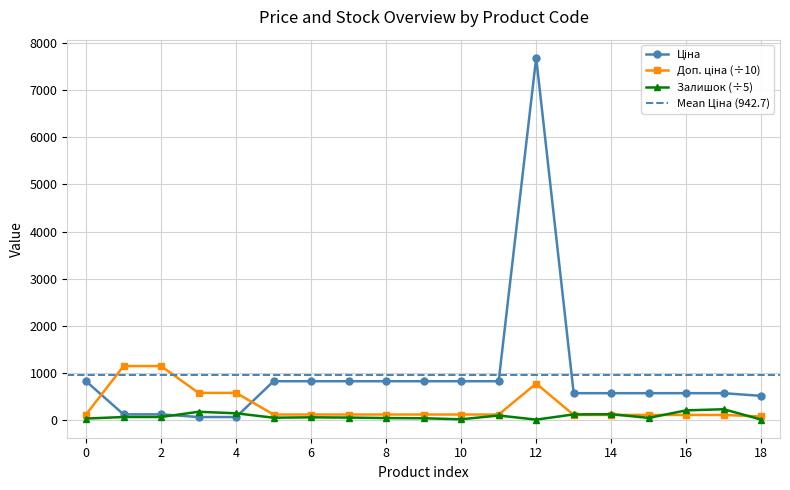

How many values in the Залишок series exceed 51?

10